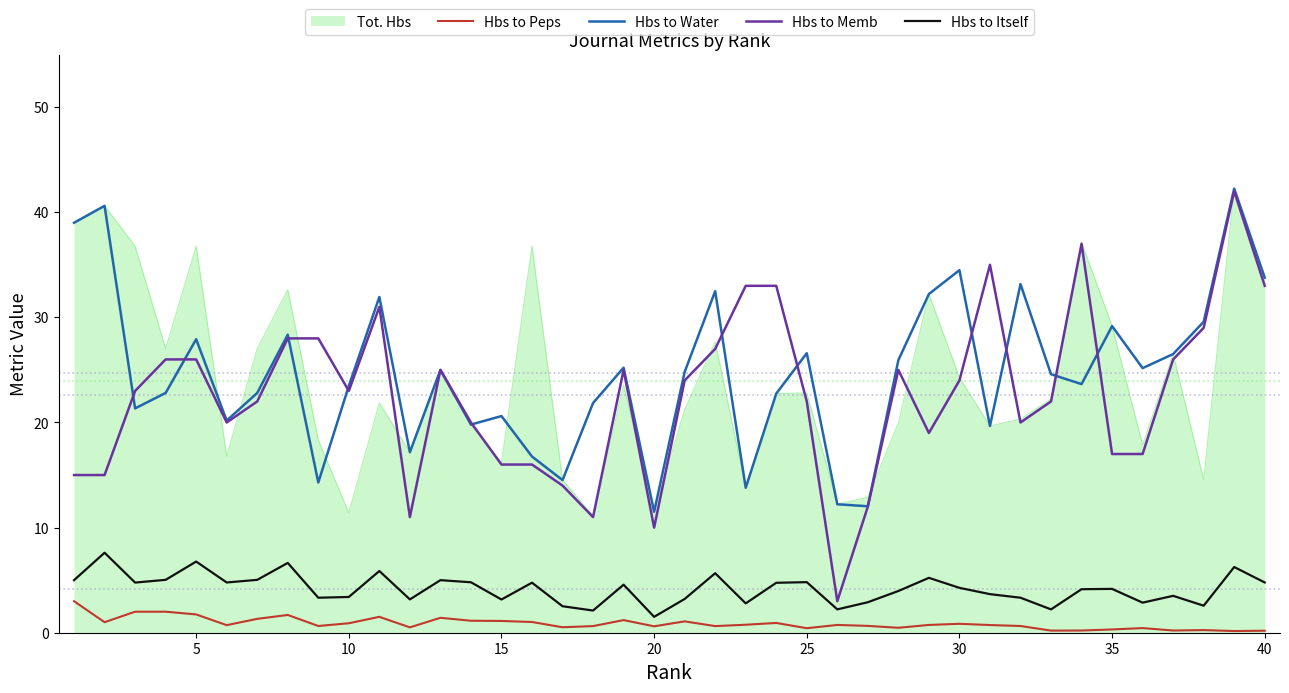

True or false: Hbs to Itself and Tot. Hbs cross at least once.

False